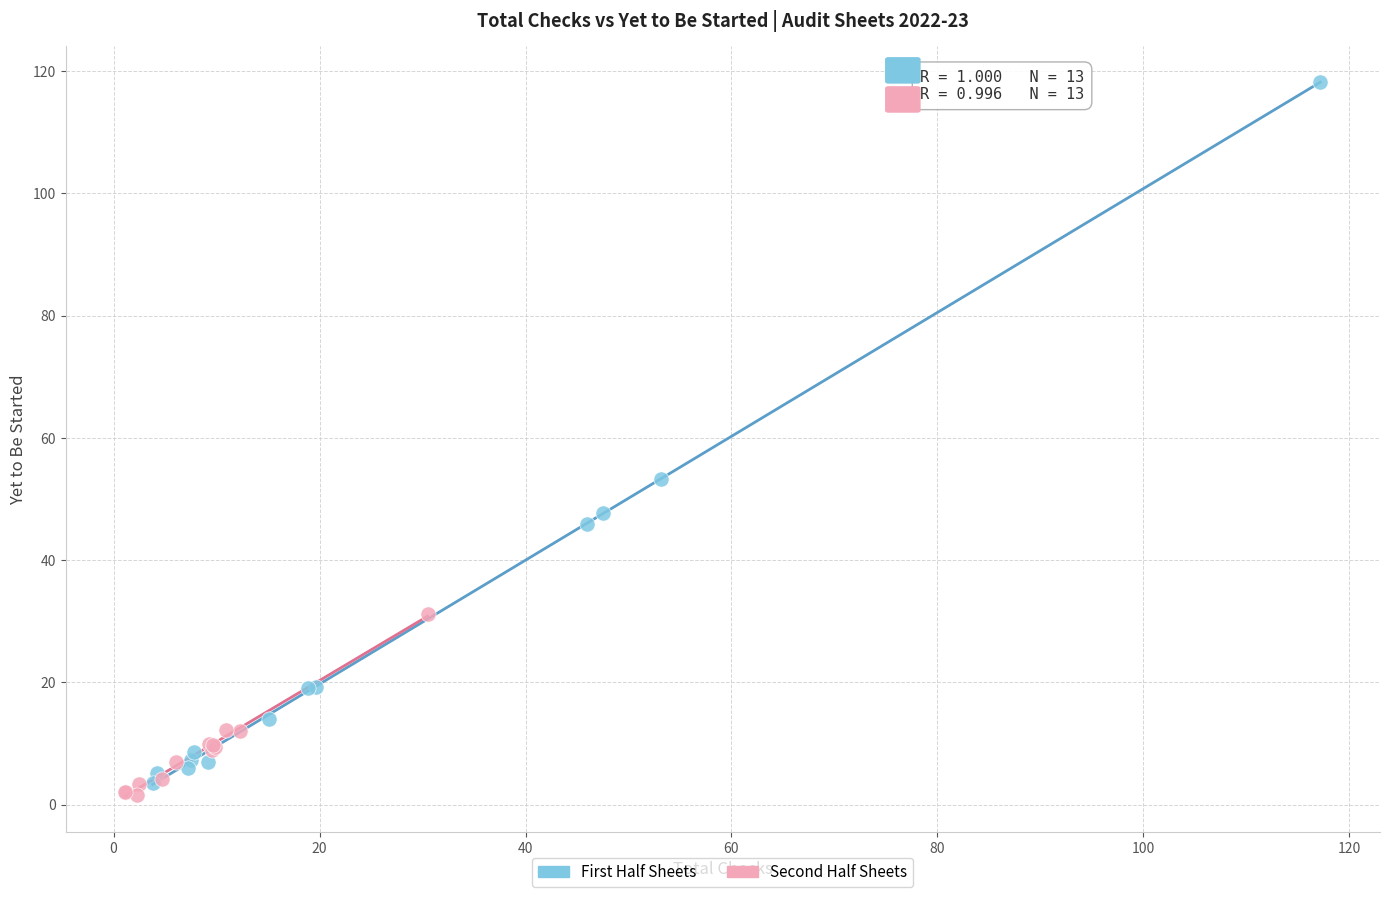

Which series reaches the maximum Y coordinate?

First Half Sheets